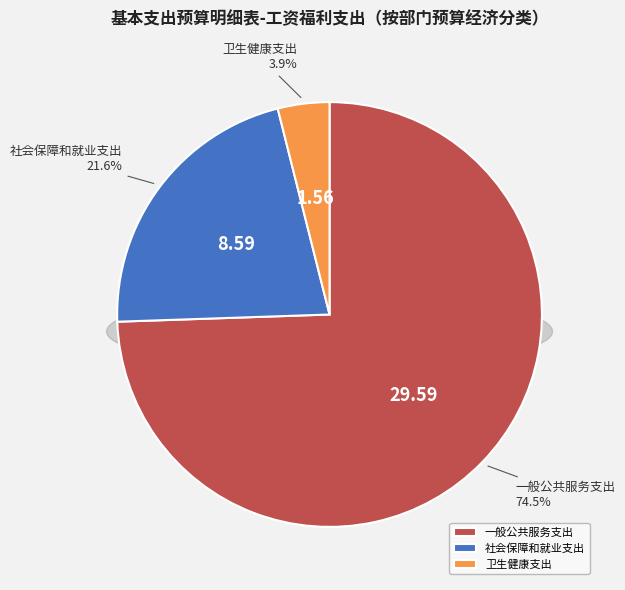

To the nearest percent, what is the difference between the 社会保障和就业支出 and 一般公共服务支出 slice percentages?

53%